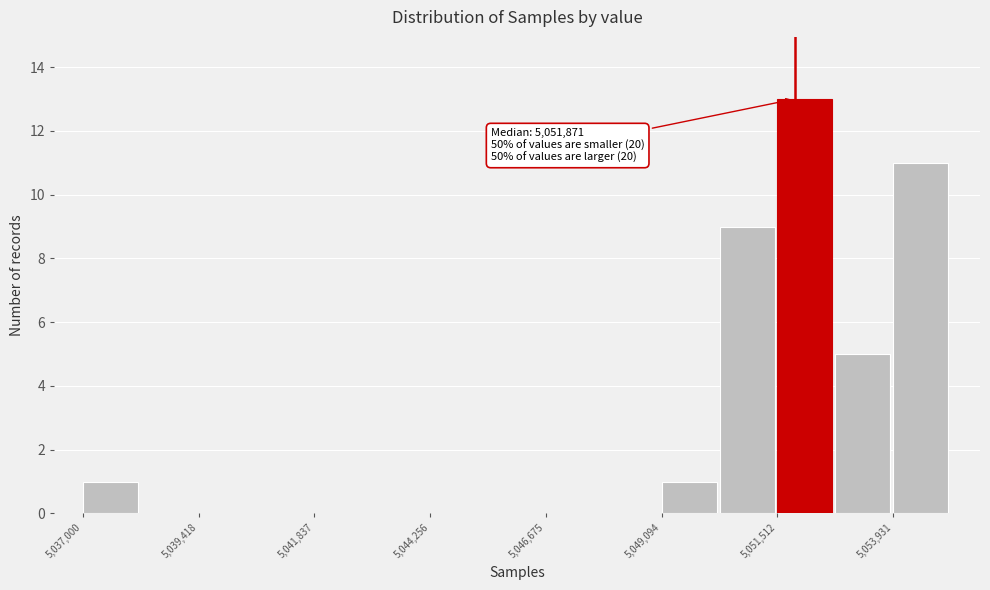

Read against the x-axis, roughly where is the centre of the tallest bar?

5052000